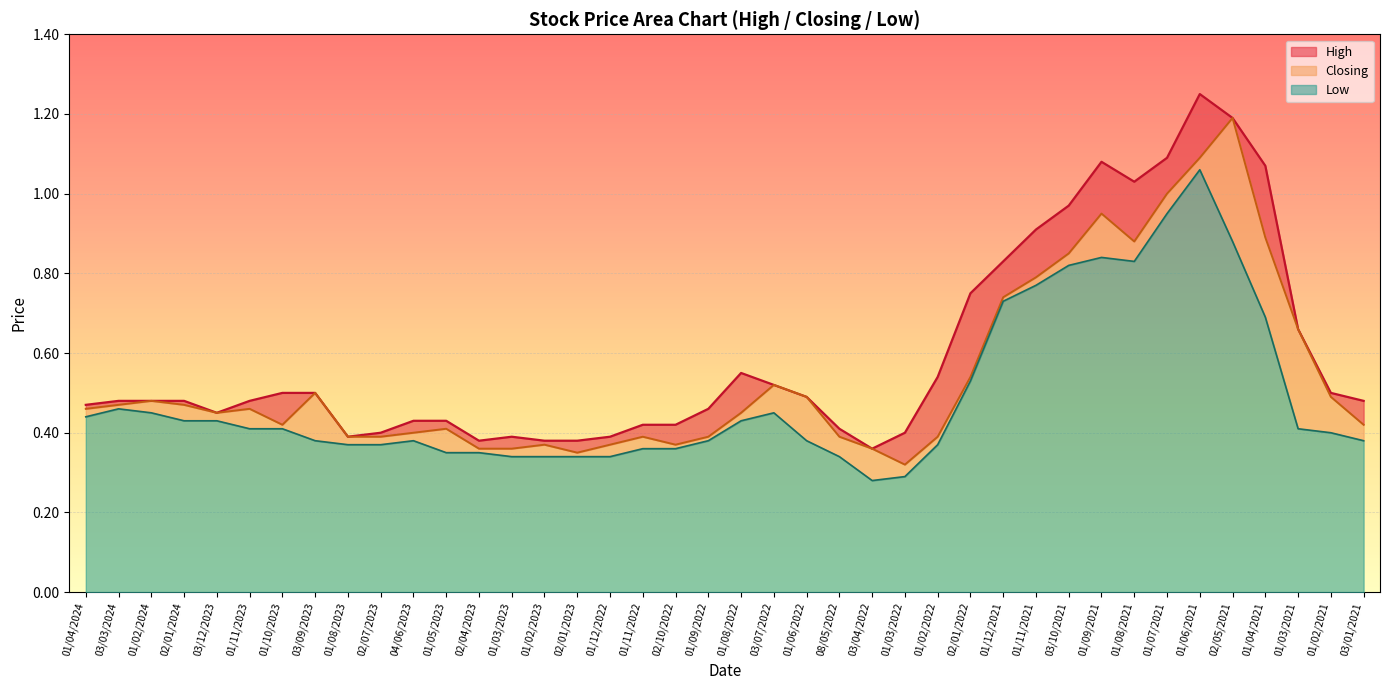

What is the difference between the High values at 02/01/2024 and 01/07/2021?

0.6